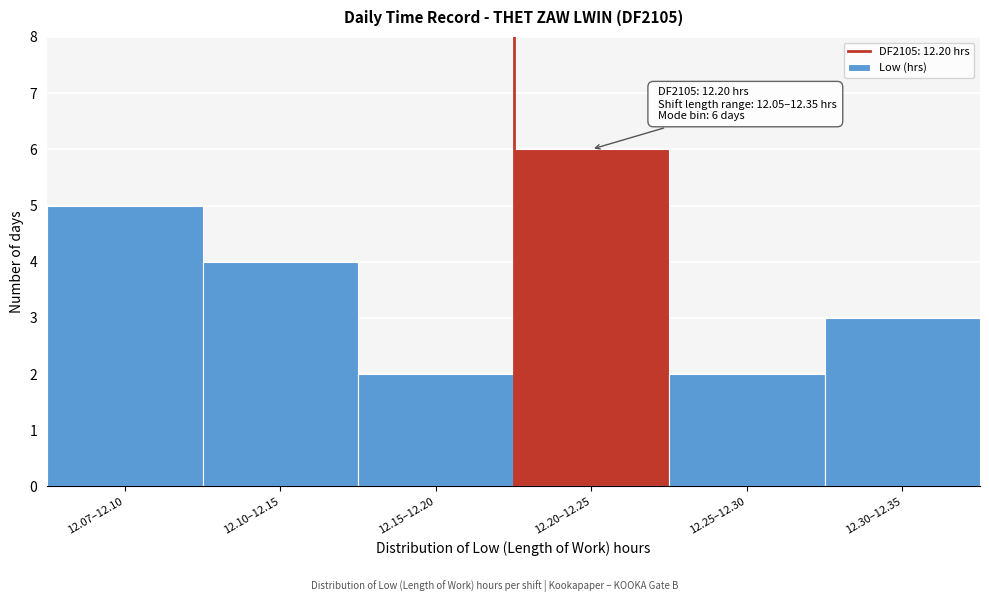

Reading right to left, list all the values displayed in this chart.

12.30–12.35=3	12.25–12.30=2	12.20–12.25=6	12.15–12.20=2	12.10–12.15=4	12.07–12.10=5